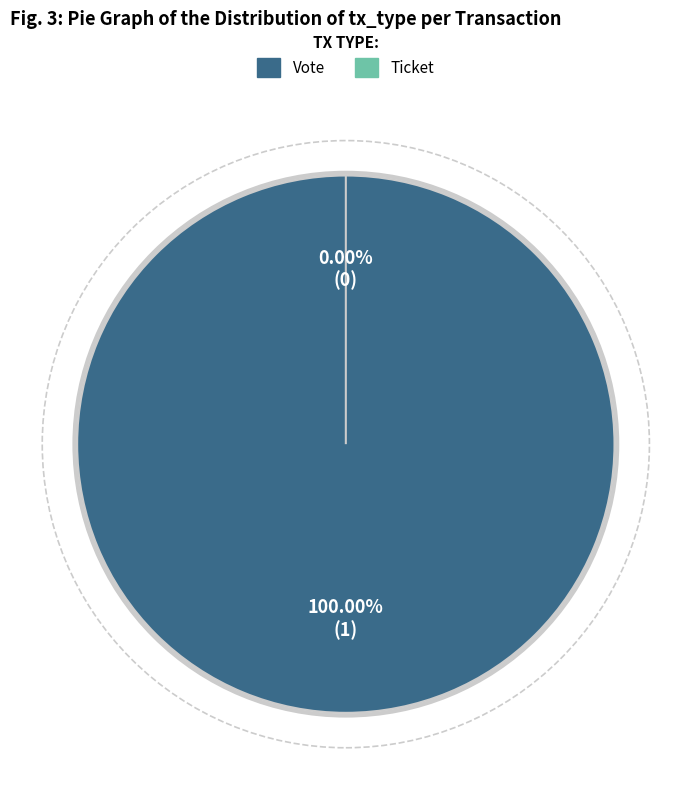

Rank the categories by value from lowest to highest.

Ticket, Vote